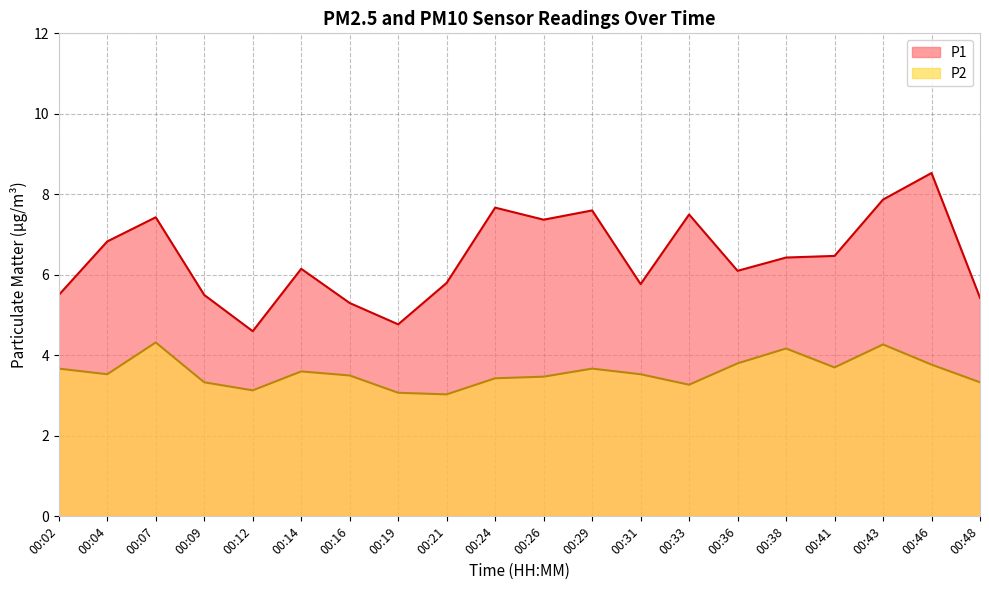

The value of P2 at 00:41 is 3.7. True or false?

True